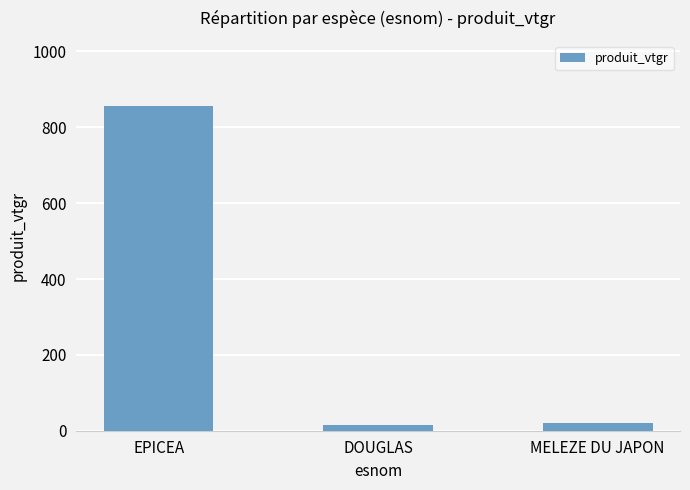

Count the number of values greater than 19.

2